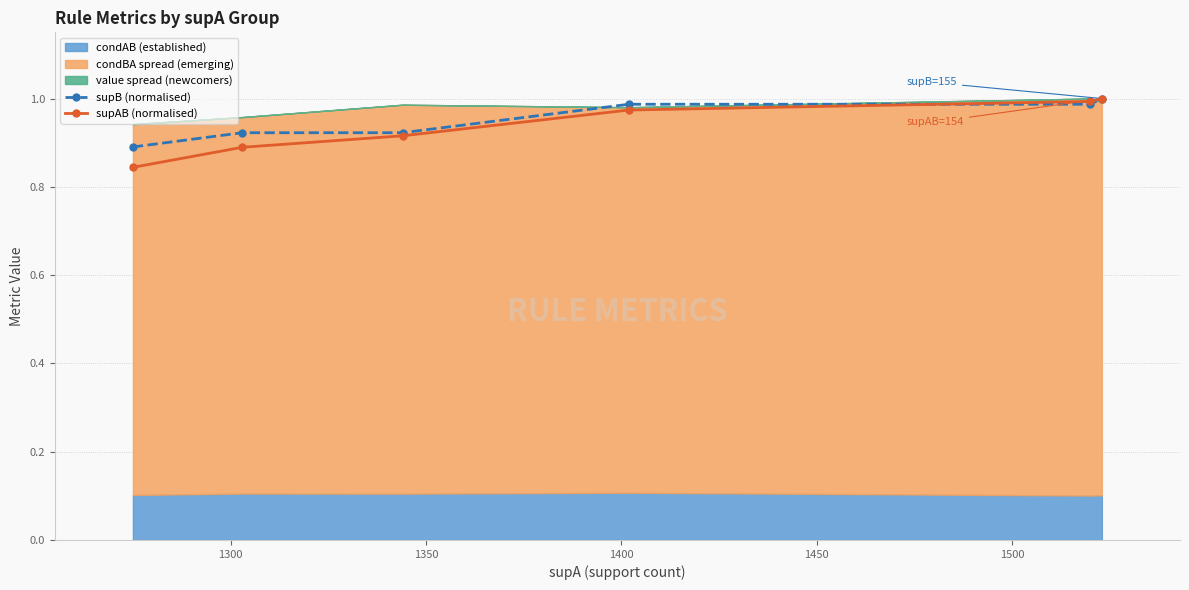

What is the lowest value of the supAB (normalised) series?

0.8